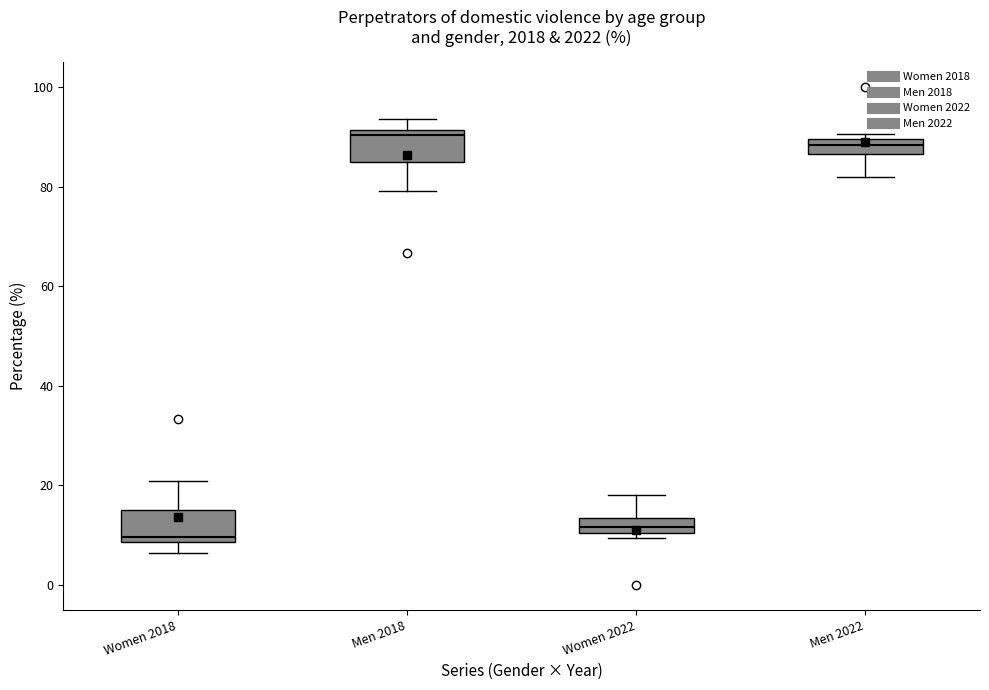

Which box has the lowest median line?

Women 2018